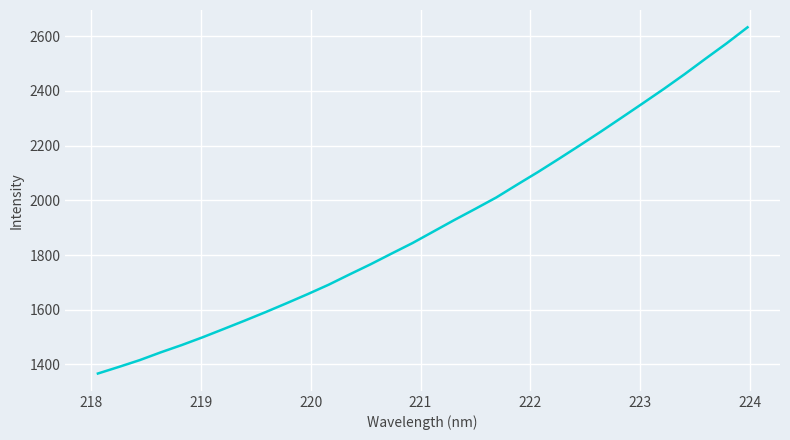

What is the smallest value displayed?

1367.0